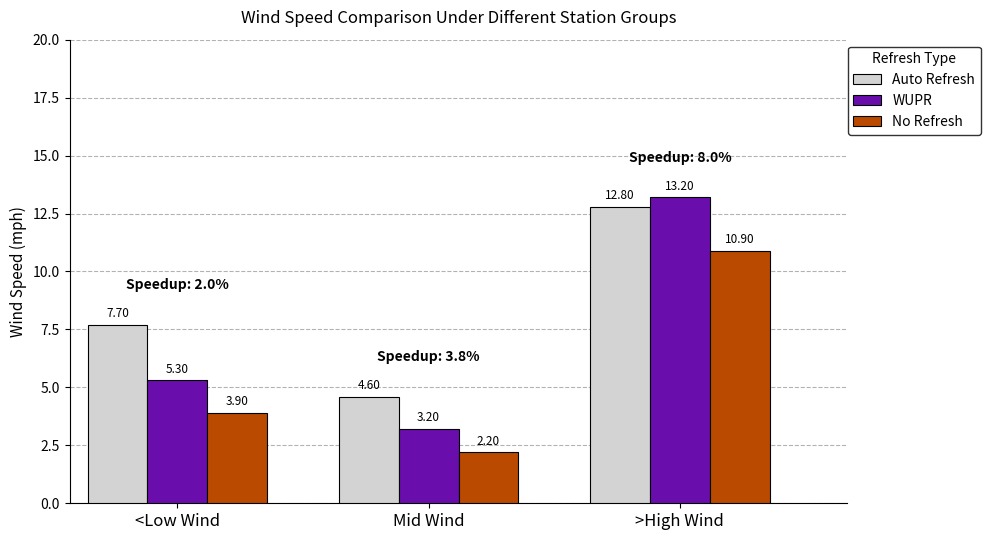

Reading left to right, what are all the values shown in this chart?

Auto Refresh: <Low Wind=7.7	Mid Wind=4.6	>High Wind=12.8
WUPR: <Low Wind=5.3	Mid Wind=3.2	>High Wind=13.2
No Refresh: <Low Wind=3.9	Mid Wind=2.2	>High Wind=10.9